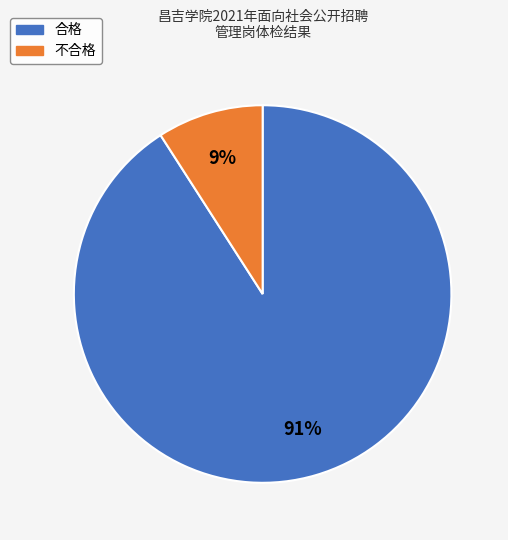

Do 不合格 and 合格 together represent more than half of the pie?

Yes